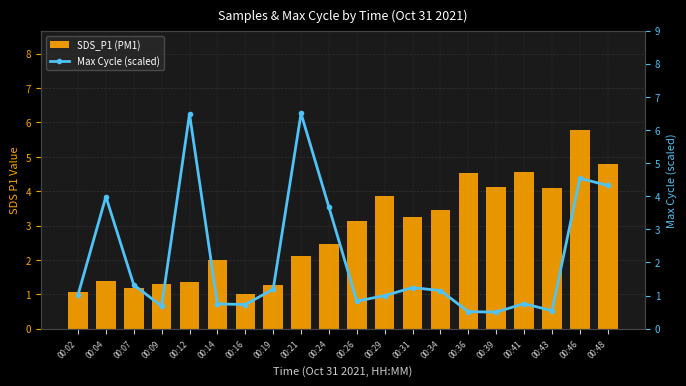

Reading left to right, list all the values displayed in this chart.

SDS_P1 (PM1): 00:02=1.1	00:04=1.4	00:07=1.2	00:09=1.3	00:12=1.4	00:14=2.0	00:16=1.0	00:19=1.3	00:21=2.1	00:24=2.5	00:26=3.1	00:29=3.9	00:31=3.2	00:34=3.5	00:36=4.5	00:39=4.1	00:41=4.5	00:43=4.1	00:46=5.8	00:48=4.8
Max Cycle (scaled): 00:02=1.0	00:04=4.0	00:07=1.3	00:09=0.7	00:12=6.5	00:14=0.7	00:16=0.7	00:19=1.2	00:21=6.5	00:24=3.7	00:26=0.8	00:29=1.0	00:31=1.2	00:34=1.2	00:36=0.5	00:39=0.5	00:41=0.8	00:43=0.5	00:46=4.5	00:48=4.3